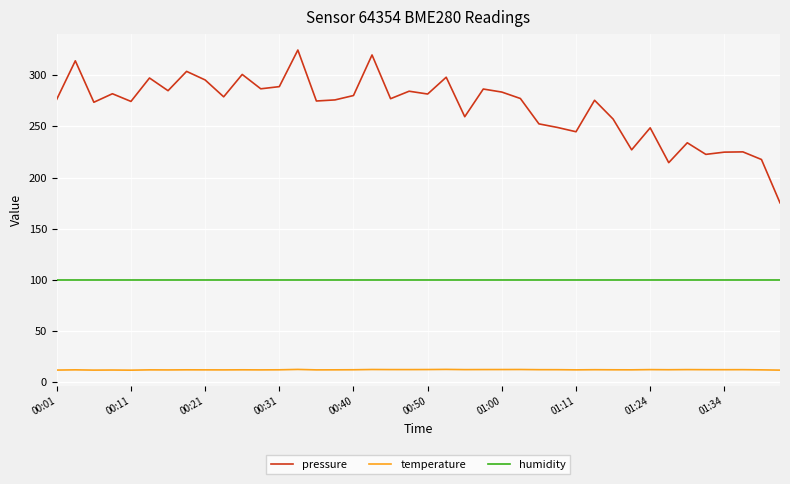

True or false: temperature and pressure cross at least once.

False